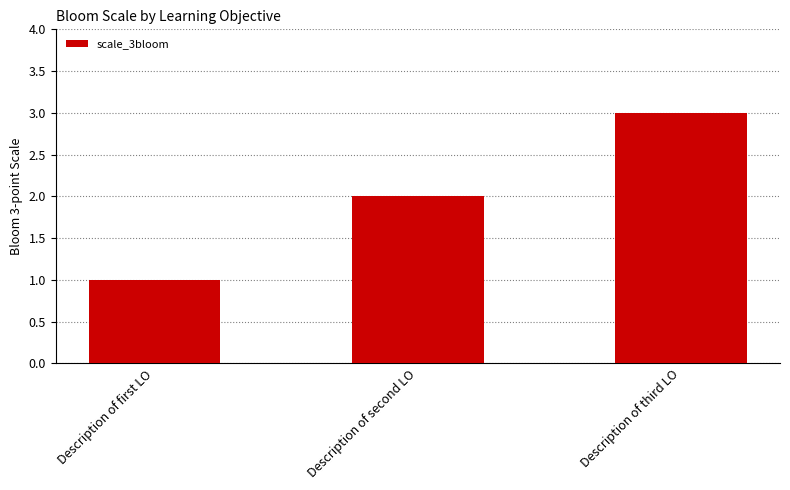

Between Description of third LO and Description of second LO, which is larger?

Description of third LO